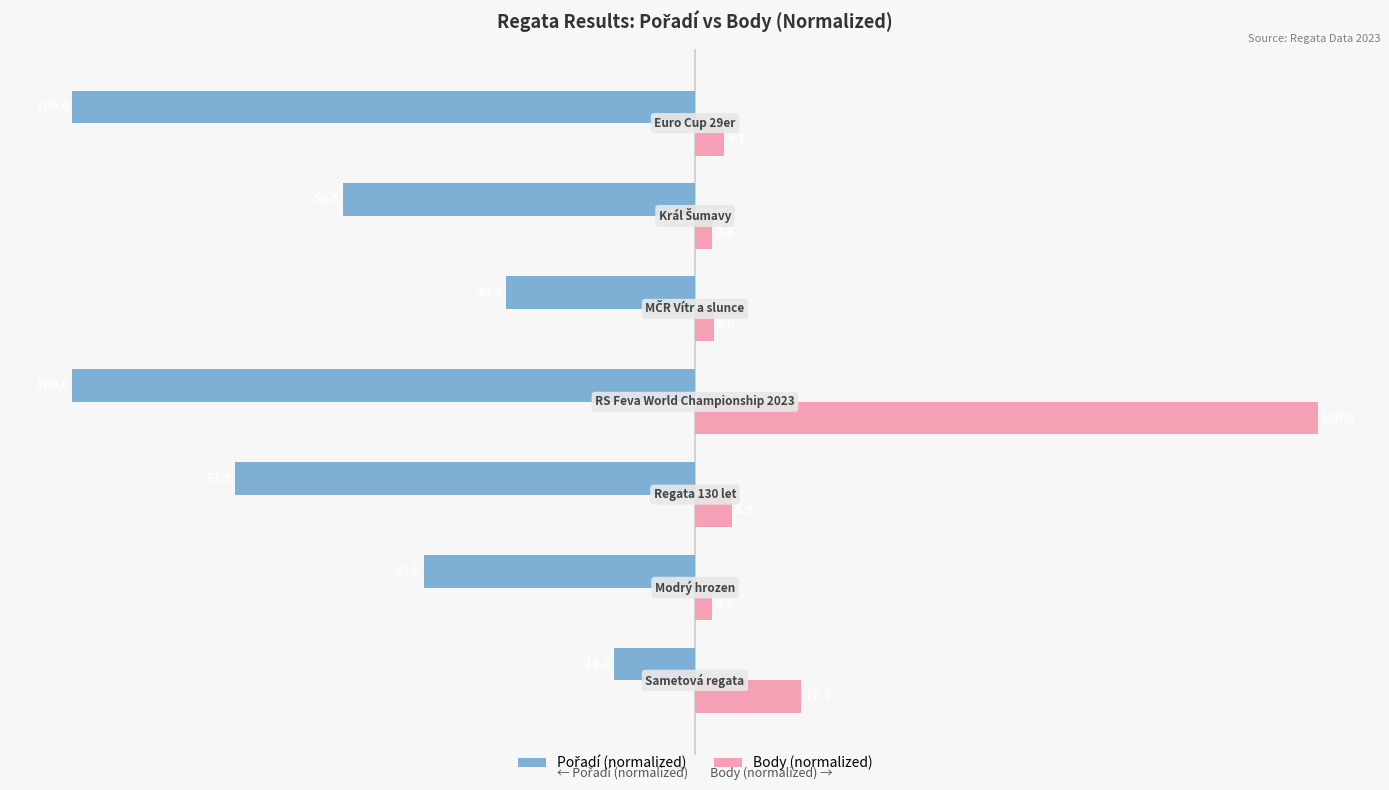

What is the greatest value displayed?

100.0